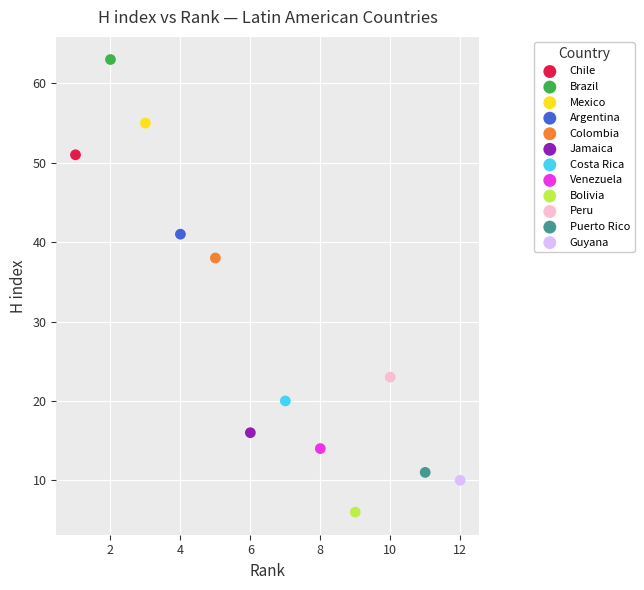

What are all the series names shown in the legend?

Chile, Brazil, Mexico, Argentina, Colombia, Jamaica, Costa Rica, Venezuela, Bolivia, Peru, Puerto Rico, Guyana